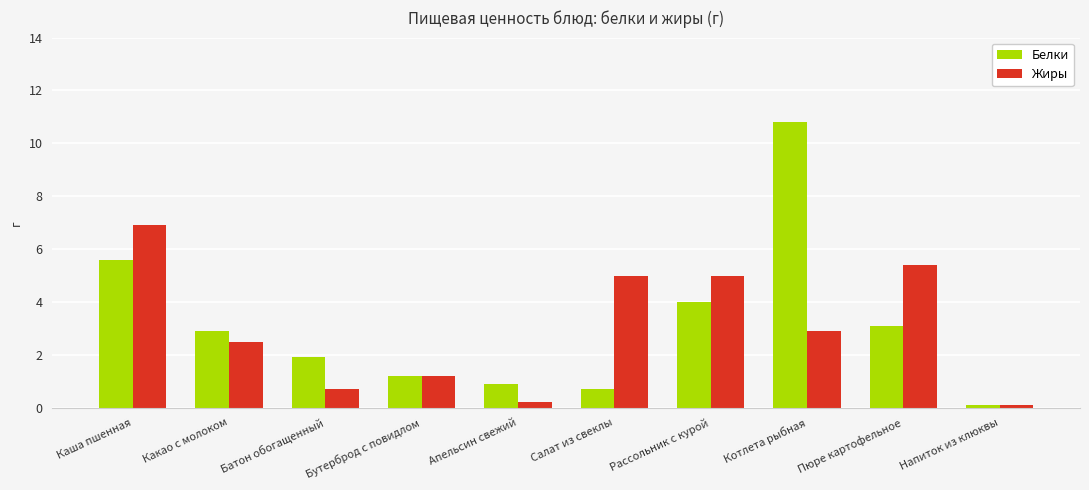

The value of Белки at Каша пшенная is 9.3. True or false?

False